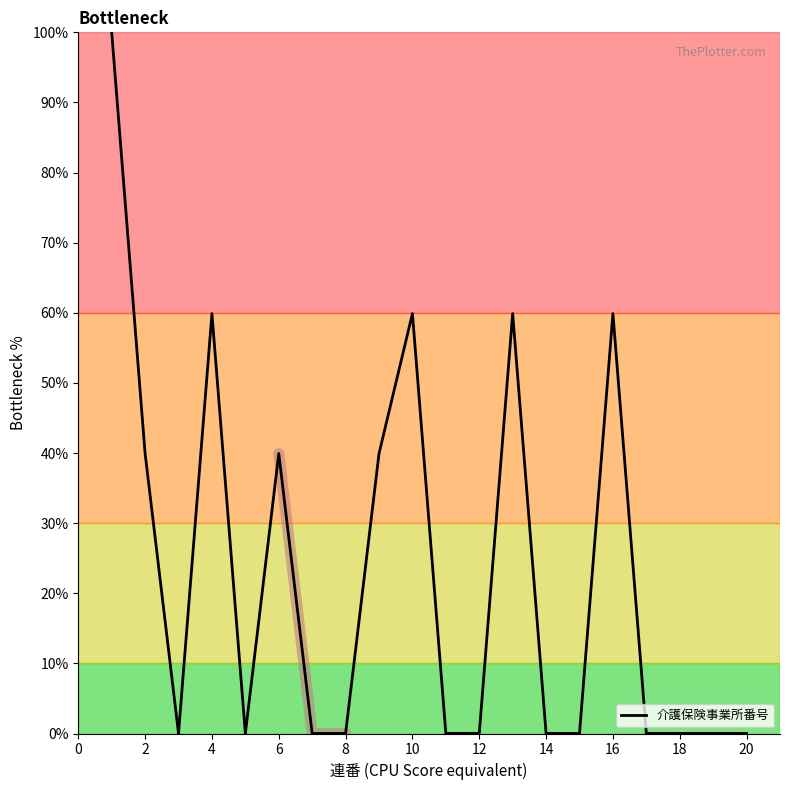

True or false: the data has more than 1 interior local peaks.

True